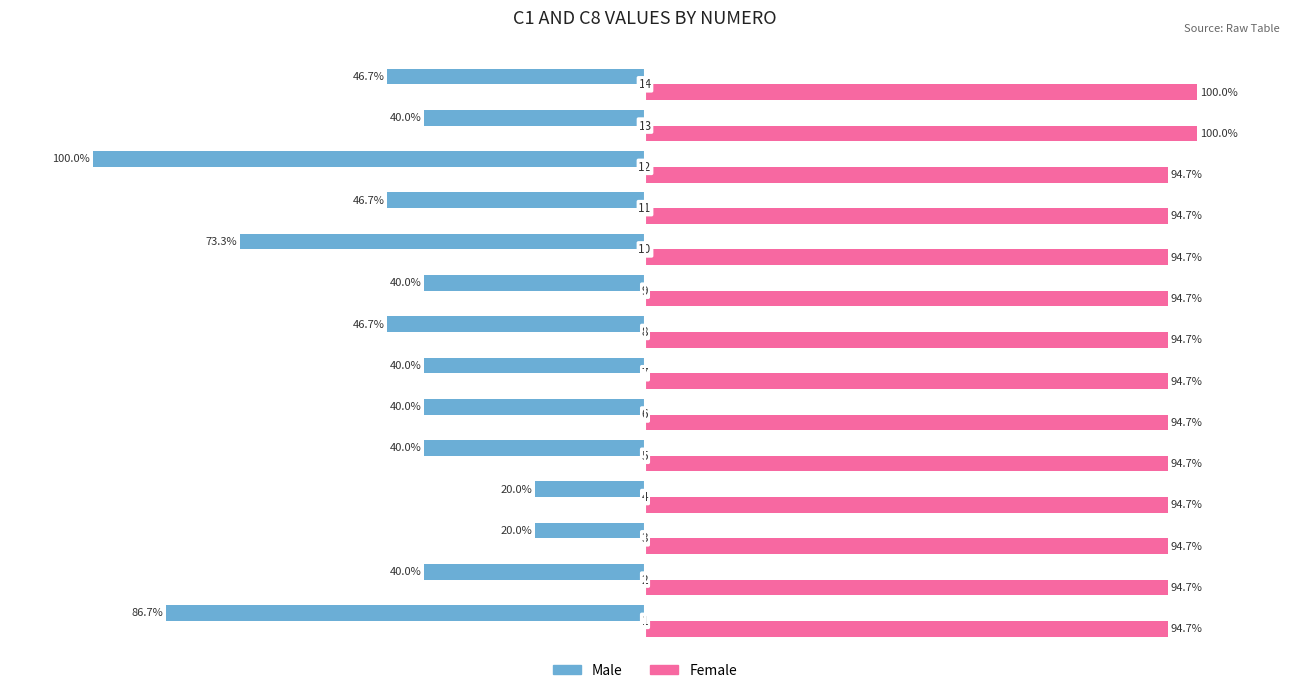

What are all the series names shown in the legend?

Male, Female